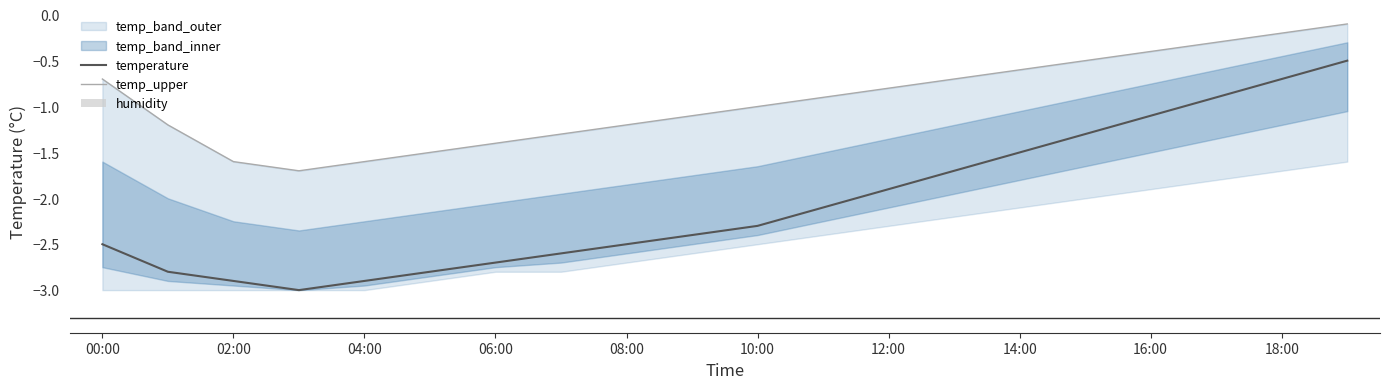

What is the lowest value of the temperature series?

-3.0